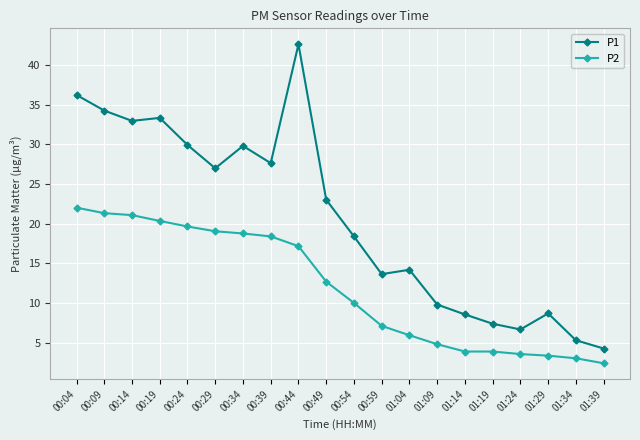

At 00:24, list the series in order from smallest to largest.

P2, P1